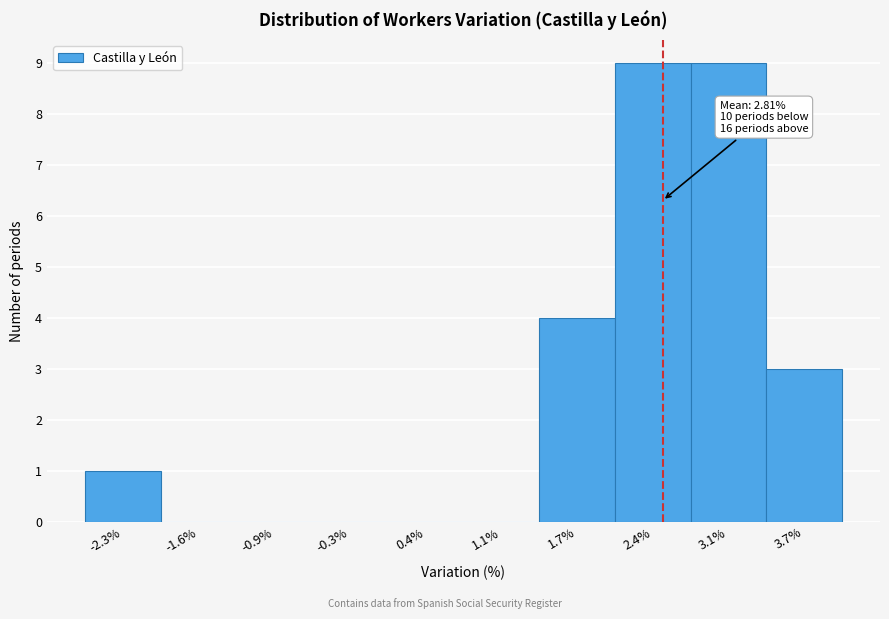

Reading left to right, what are all the values shown in this chart?

-2.3%=1	-1.6%=0	-0.9%=0	-0.3%=0	0.4%=0	1.1%=0	1.7%=4	2.4%=9	3.1%=9	3.7%=3